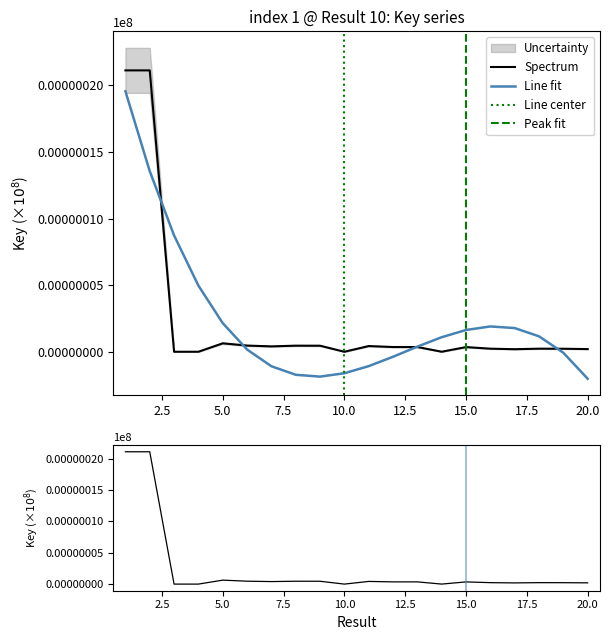

The value at 2 is 21.1. True or false?

True